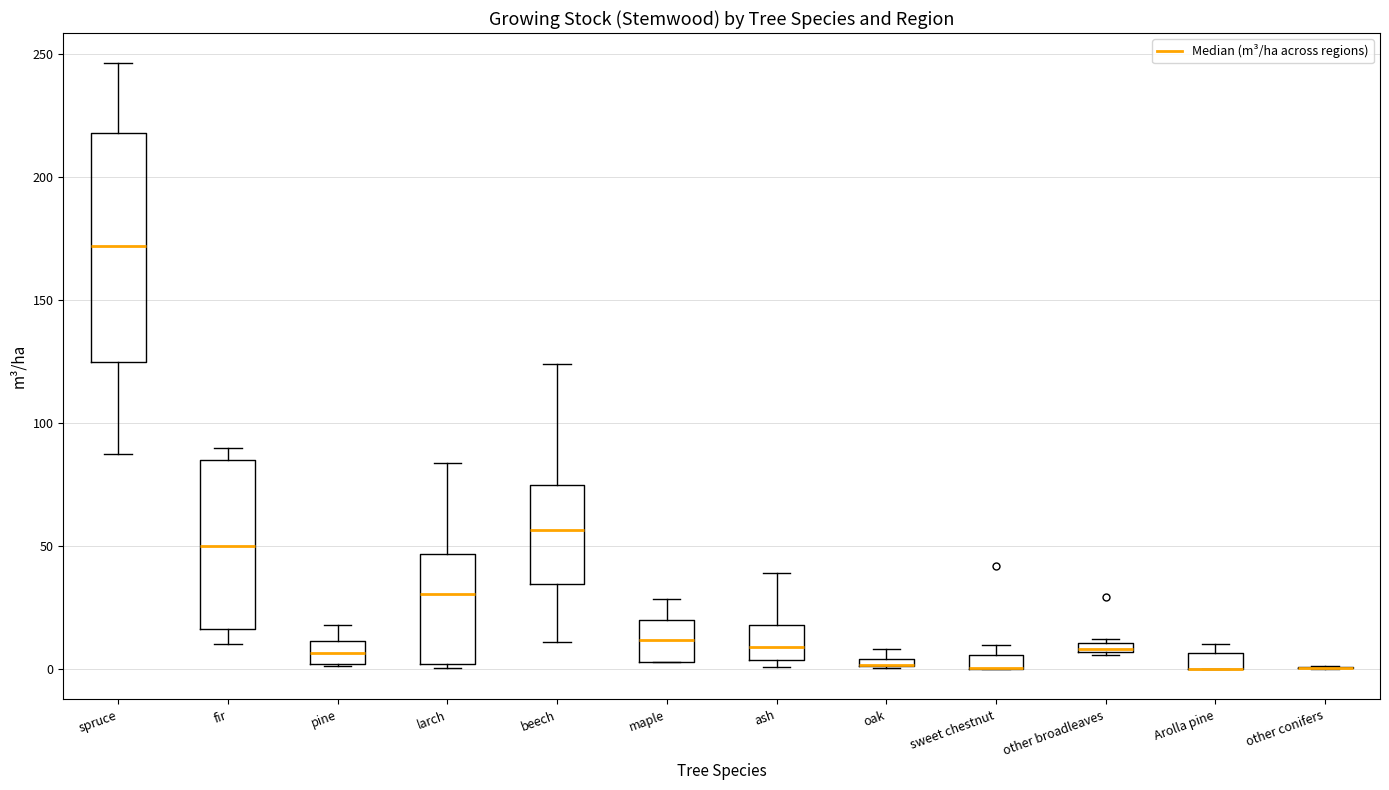

Where is the lower edge of the box for pine on the y-axis? The values are not printed on the chart, so give them approximately, as read against the axis.

0